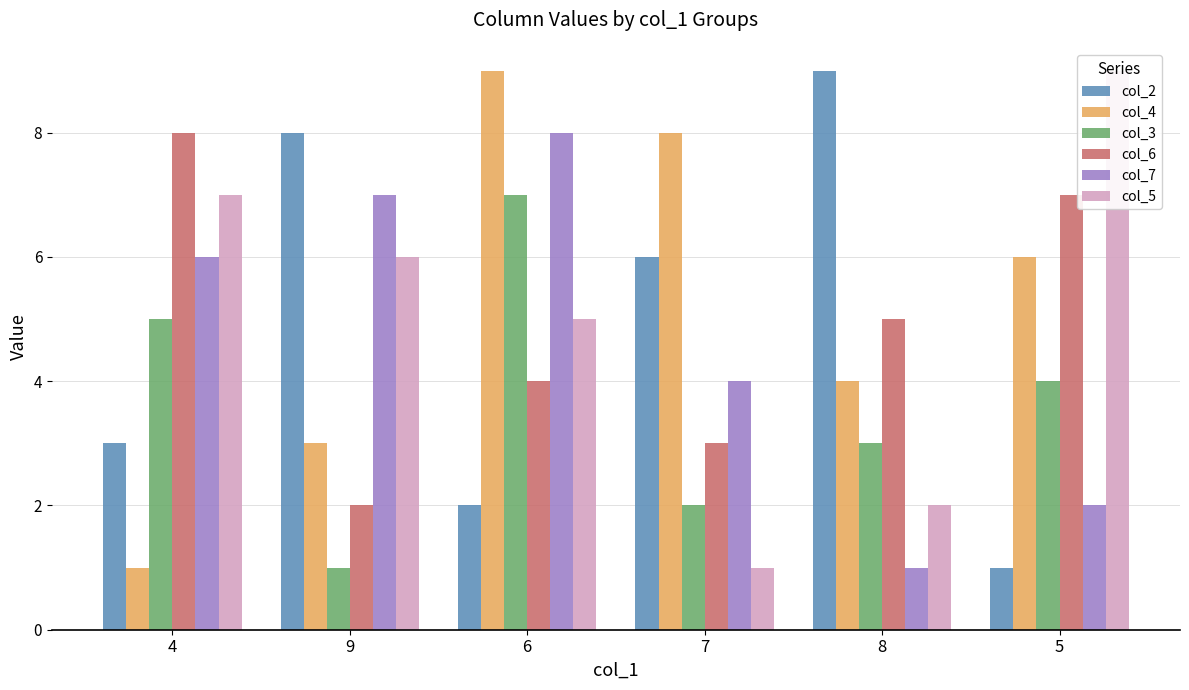

Which series has the largest total across all categories?

col_4